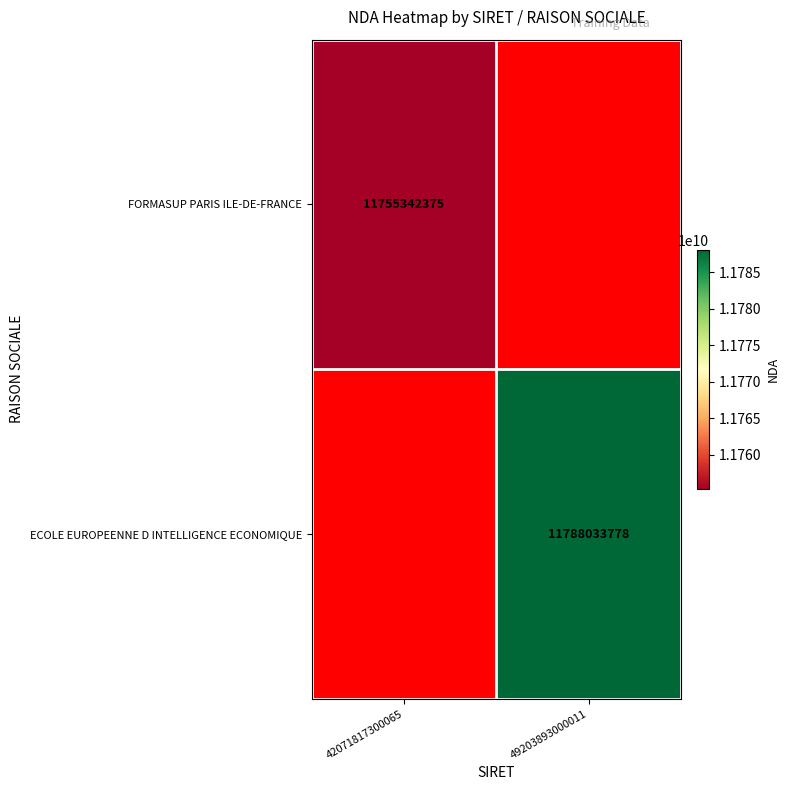

Count the number of data series in this chart.

2